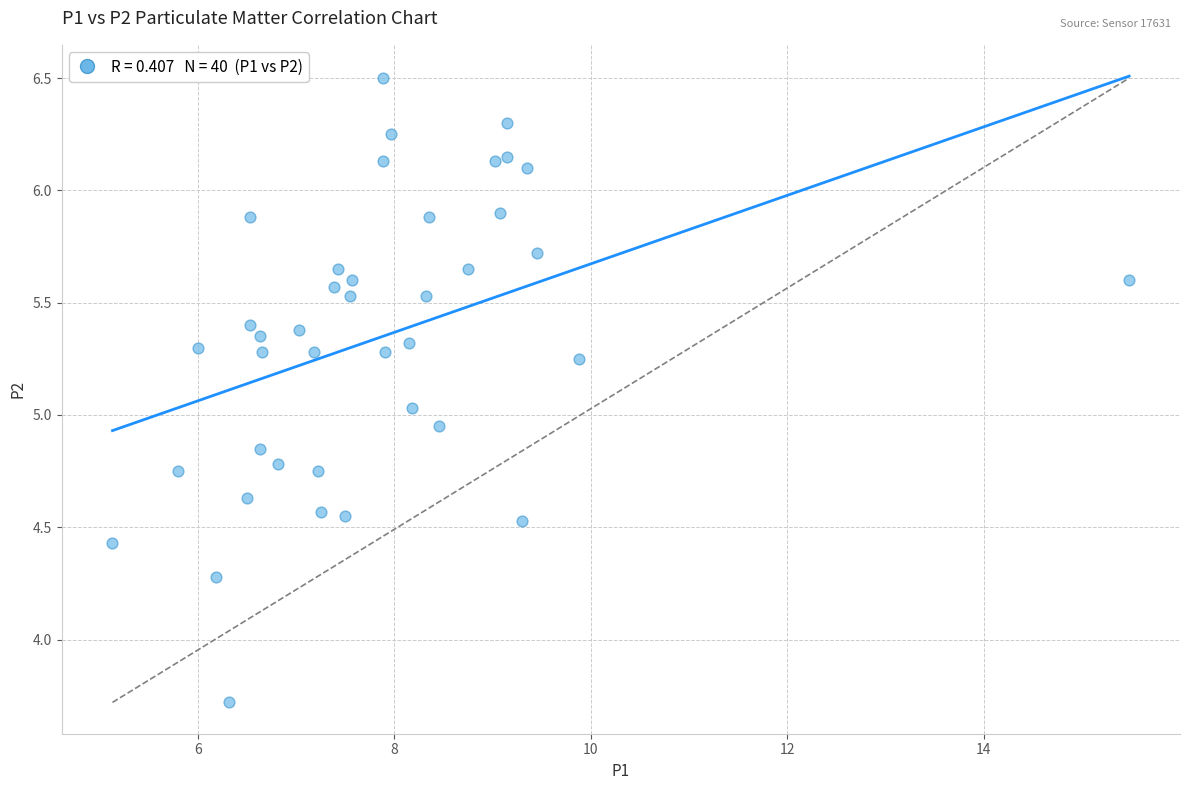

What is the range of Y values (max minus min)?

2.8